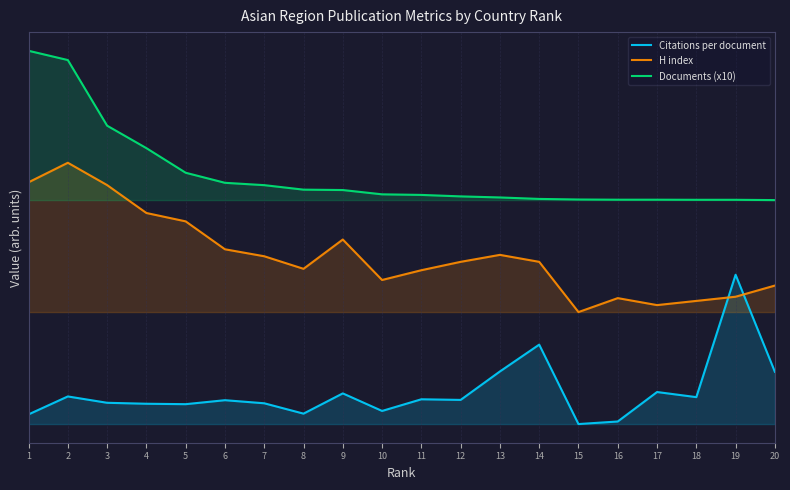

Which has a higher value, 14 or 16?

14